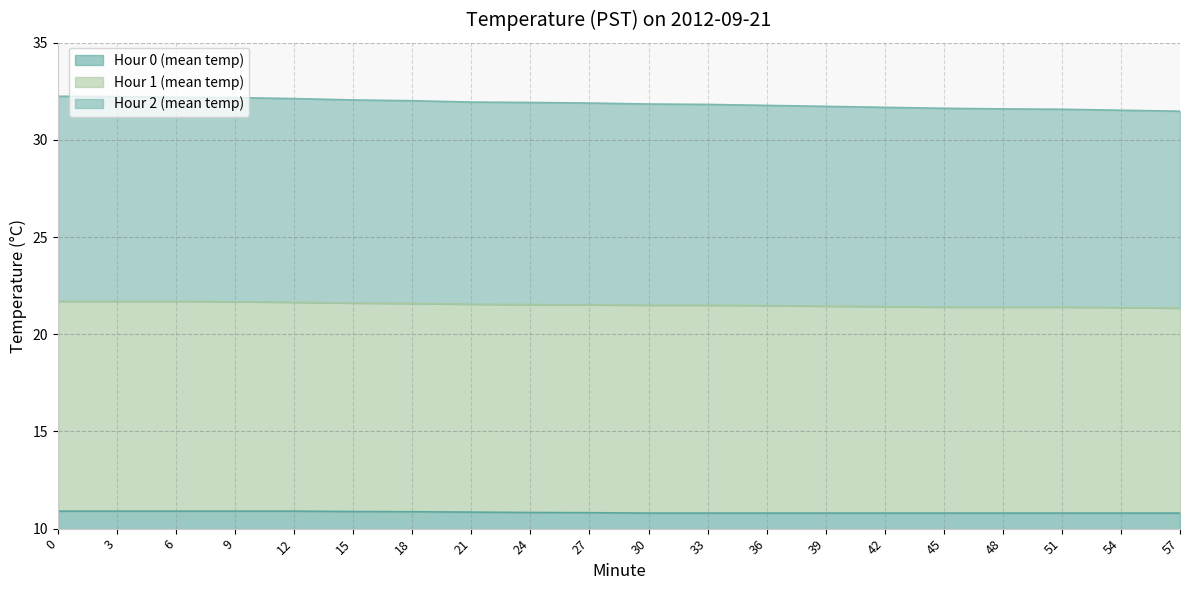

What is the total value across all series at 9?

32.2